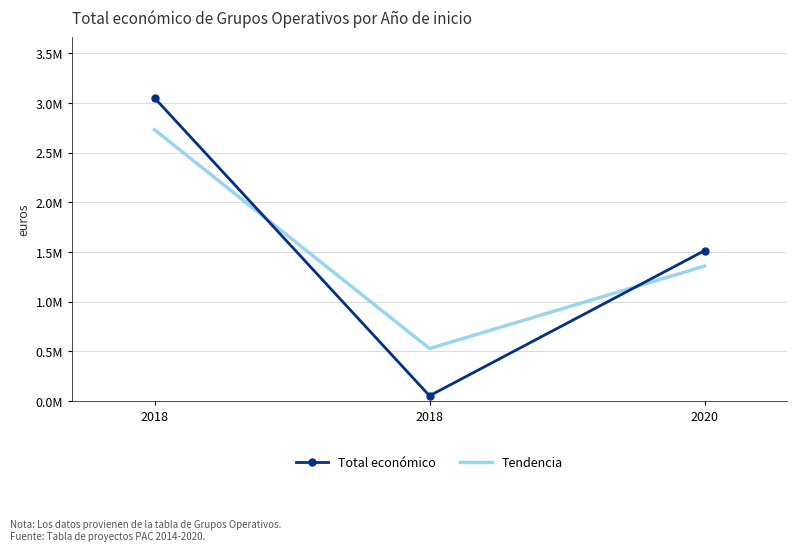

What are all the series names shown in the legend?

Total económico, Tendencia